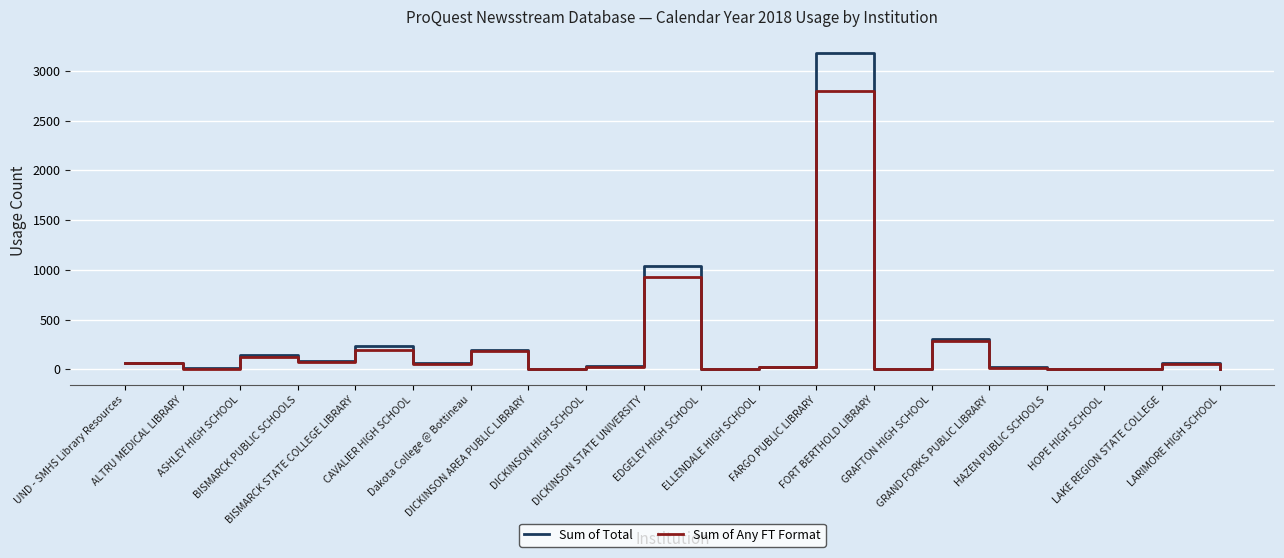

What is the maximum value shown in the chart?

3182